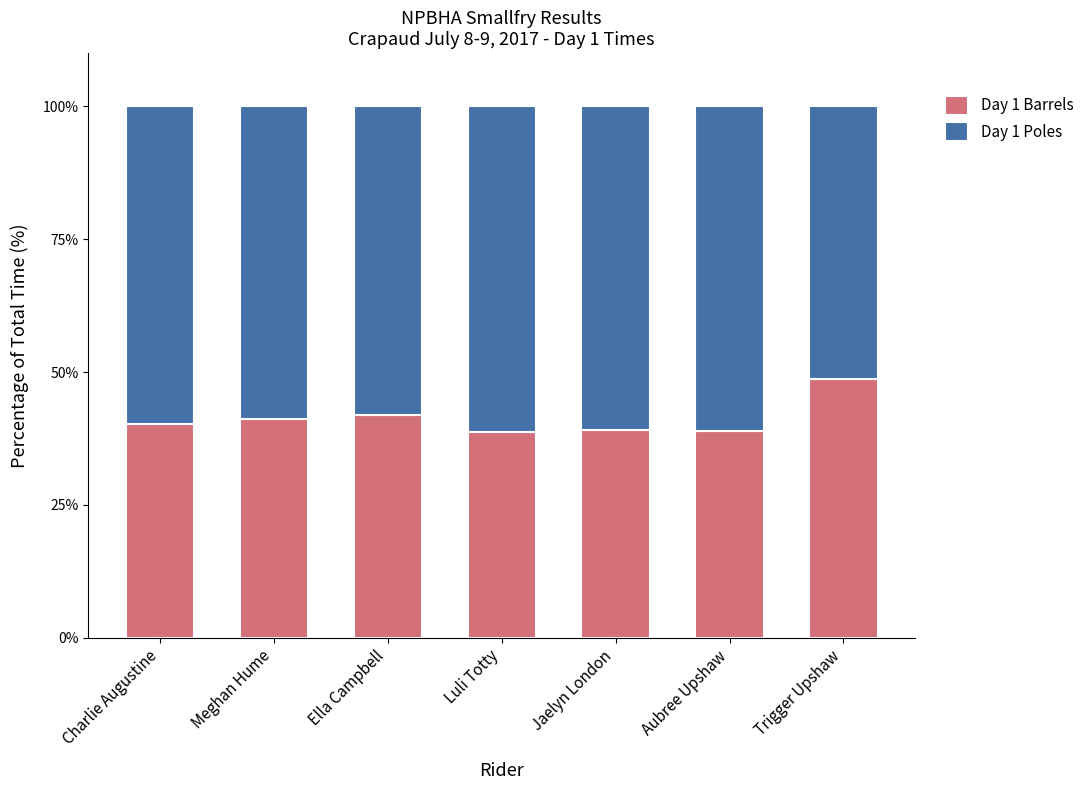

Read the Day 1 Barrels value at Meghan Hume.

41.2